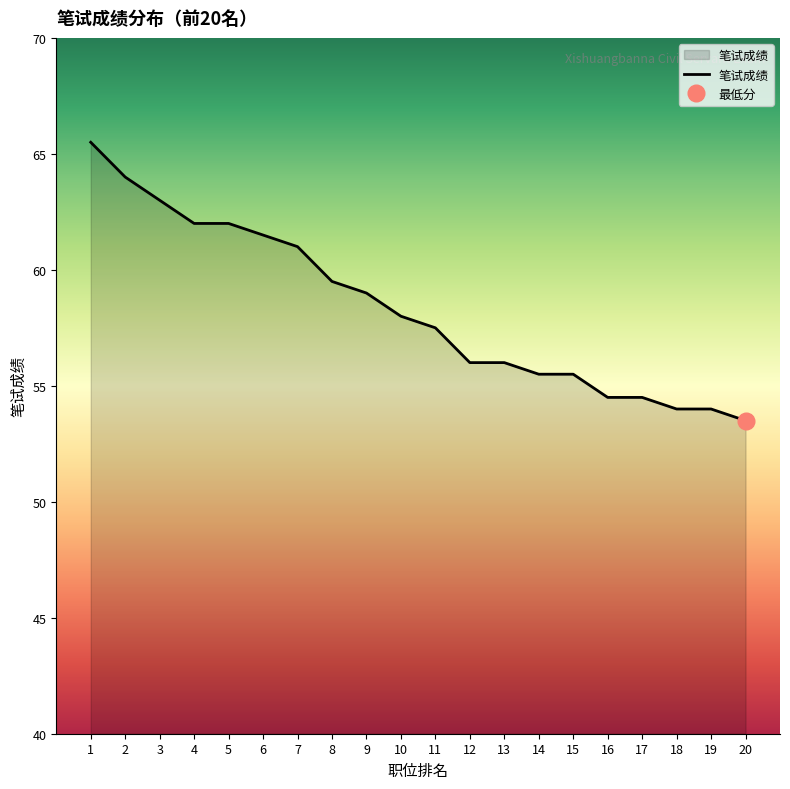

What is the smallest value displayed?

53.5